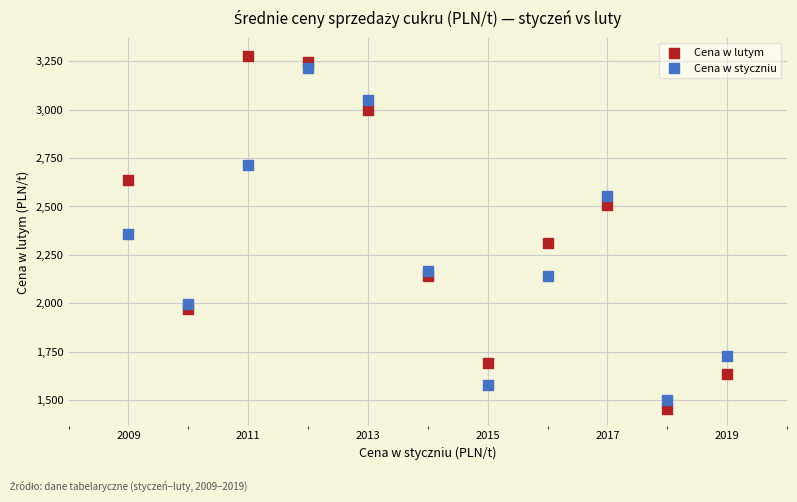

Which series has the largest Y range (max minus min)?

Cena w lutym